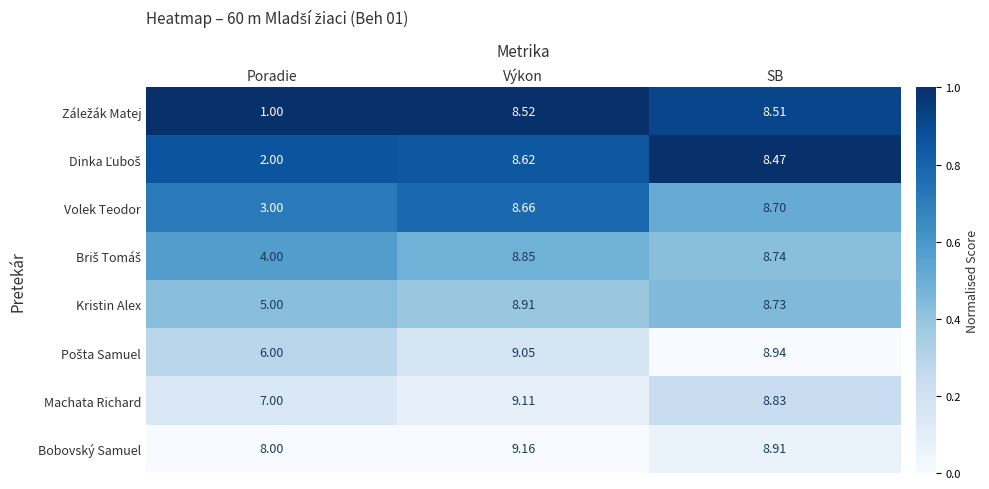

Which category has the highest value across all series?

Výkon